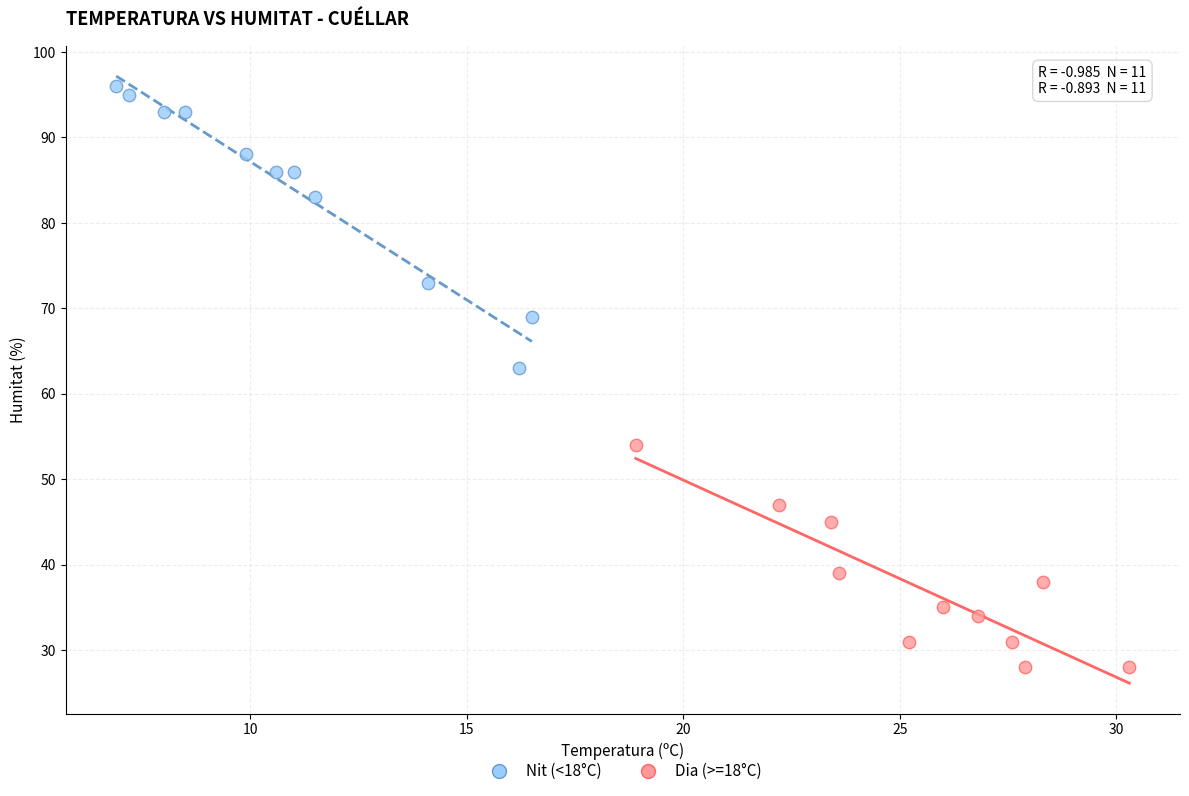

Which series contains the highest Y value?

Nit (<18°C)